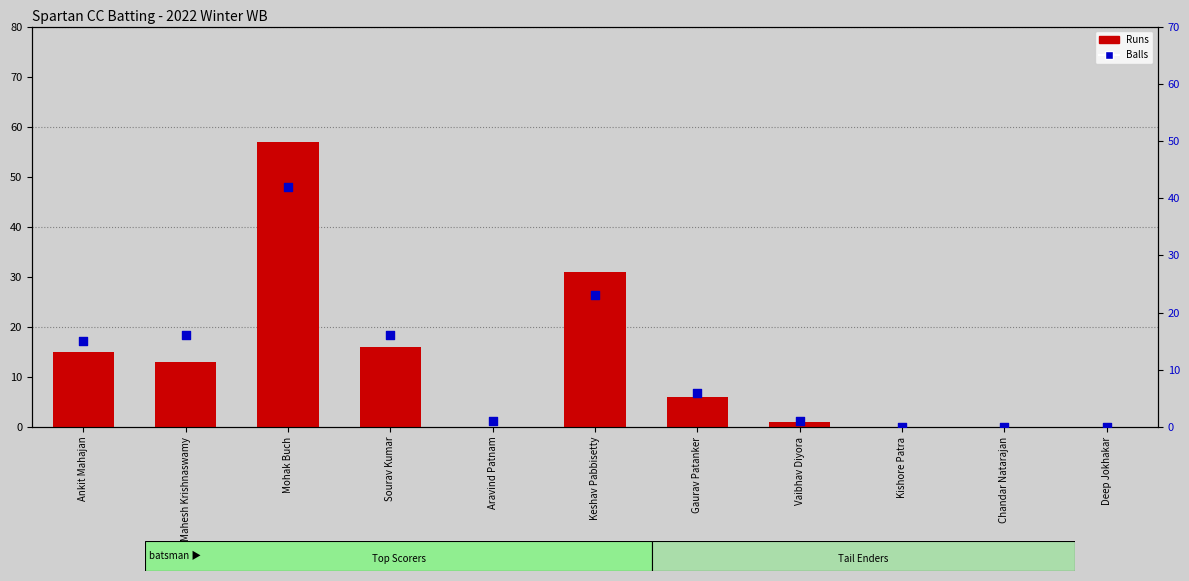

Which series has the largest total across all categories?

Runs